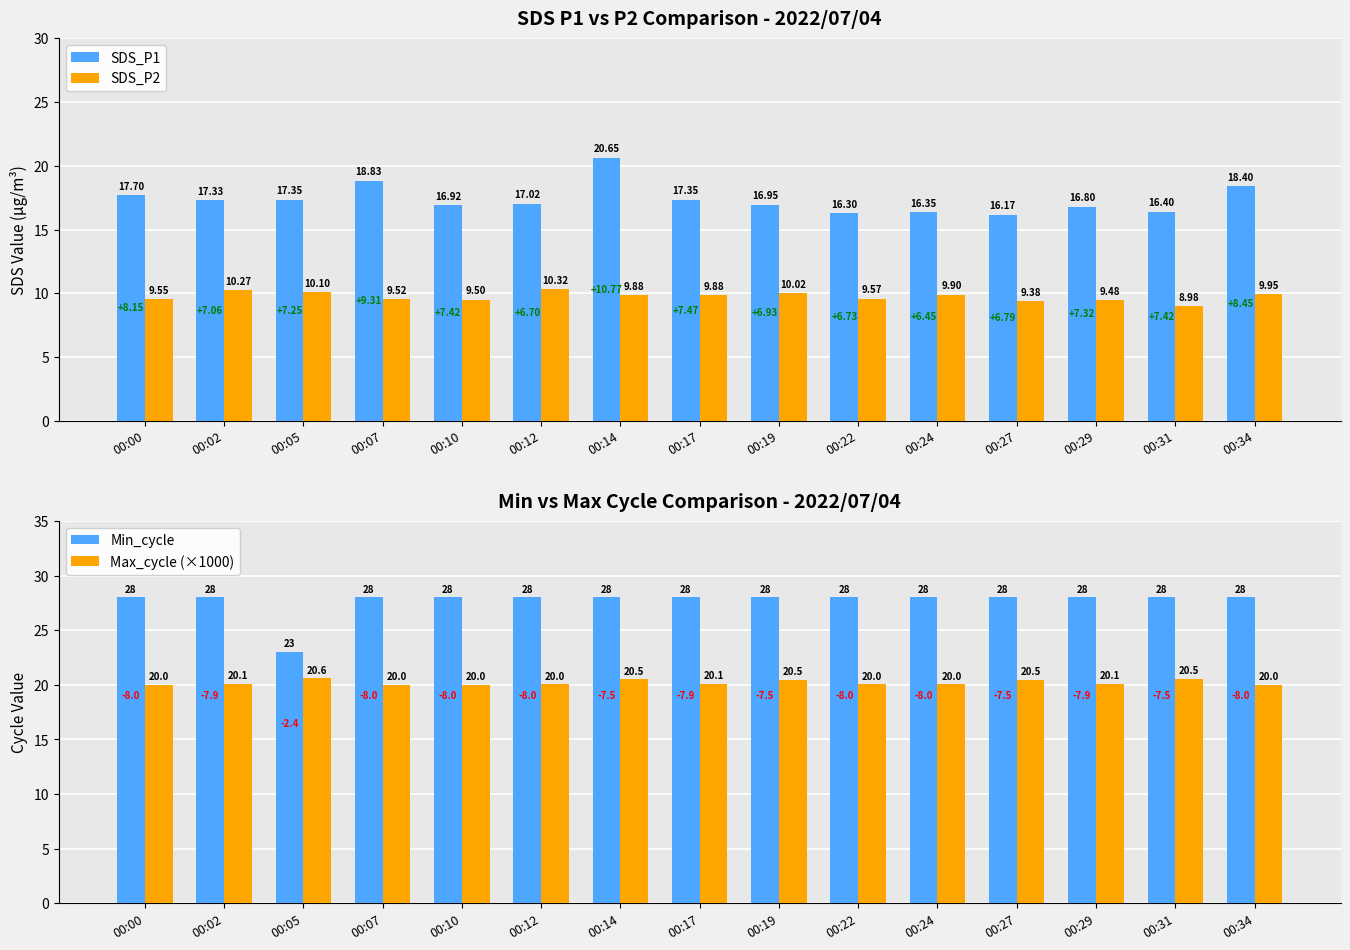

Reading left to right, extract all data points from this chart.

SDS_P1: 00:00=17.7	00:02=17.3	00:05=17.4	00:07=18.8	00:10=16.9	00:12=17.0	00:14=20.6	00:17=17.4	00:19=16.9	00:22=16.3	00:24=16.4	00:27=16.2	00:29=16.8	00:31=16.4	00:34=18.4
SDS_P2: 00:00=9.6	00:02=10.3	00:05=10.1	00:07=9.5	00:10=9.5	00:12=10.3	00:14=9.9	00:17=9.9	00:19=10.0	00:22=9.6	00:24=9.9	00:27=9.4	00:29=9.5	00:31=9.0	00:34=9.9
Min_cycle: 00:00=28.0	00:02=28.0	00:05=23.0	00:07=28.0	00:10=28.0	00:12=28.0	00:14=28.0	00:17=28.0	00:19=28.0	00:22=28.0	00:24=28.0	00:27=28.0	00:29=28.0	00:31=28.0	00:34=28.0
Max_cycle (×1000): 00:00=20.0	00:02=20.1	00:05=20.6	00:07=20.0	00:10=20.0	00:12=20.0	00:14=20.5	00:17=20.1	00:19=20.5	00:22=20.0	00:24=20.0	00:27=20.5	00:29=20.1	00:31=20.5	00:34=20.0